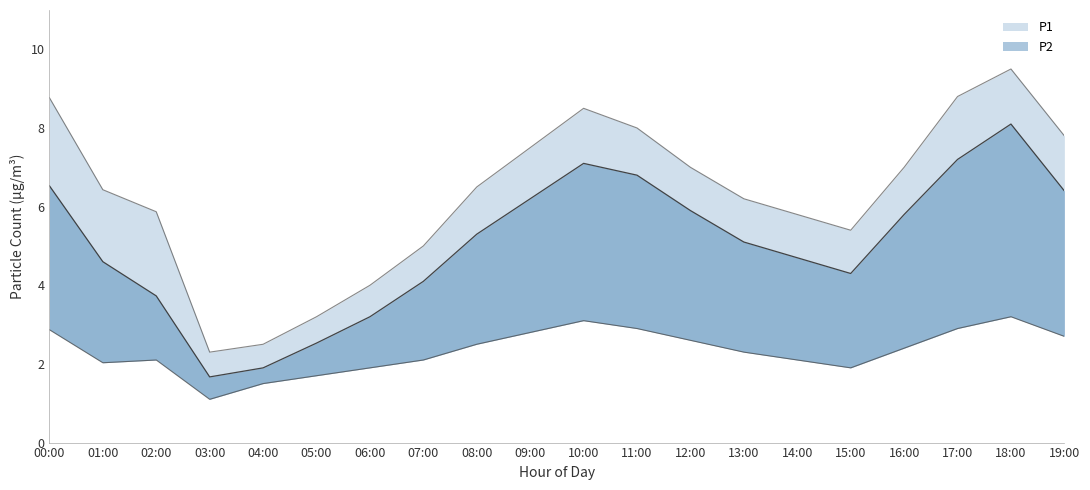

What is the spread (max minus min) of values at 17:00?

5.9